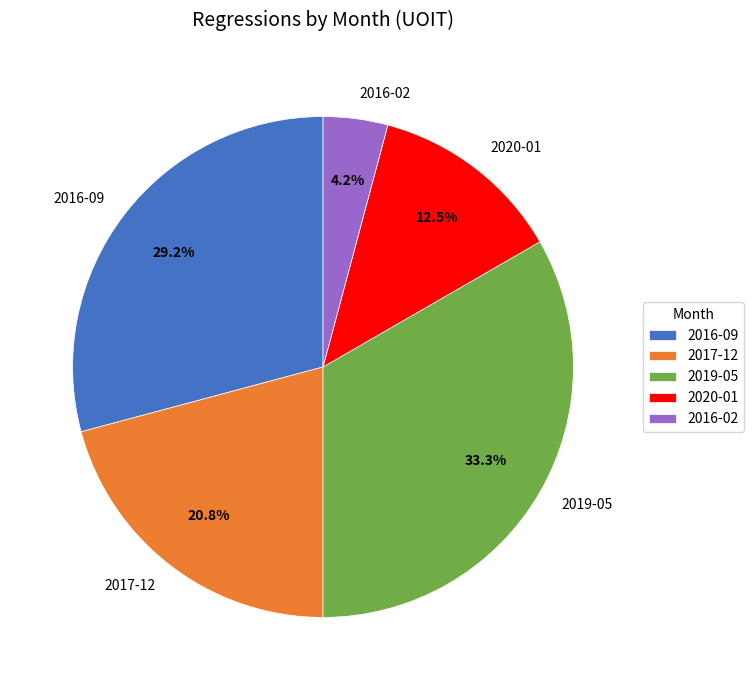

What percentage do 2017-12 and 2016-09 together represent?

50.0%